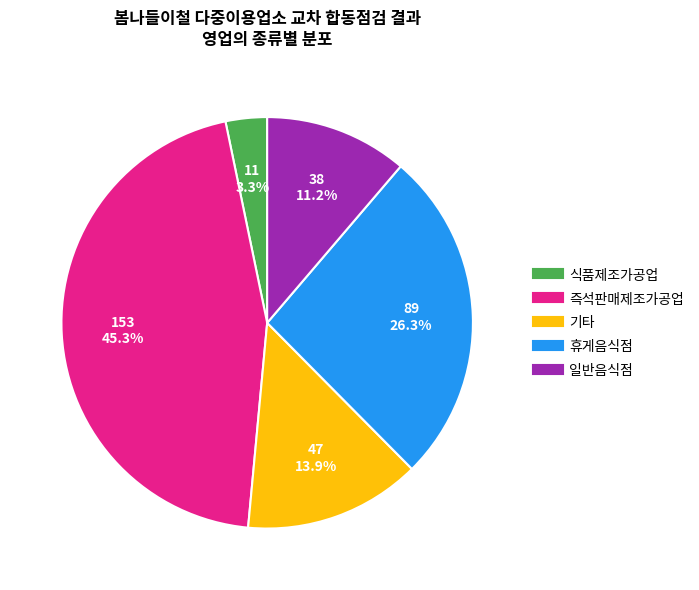

Which category has the biggest portion of the pie?

즉석판매제조가공업